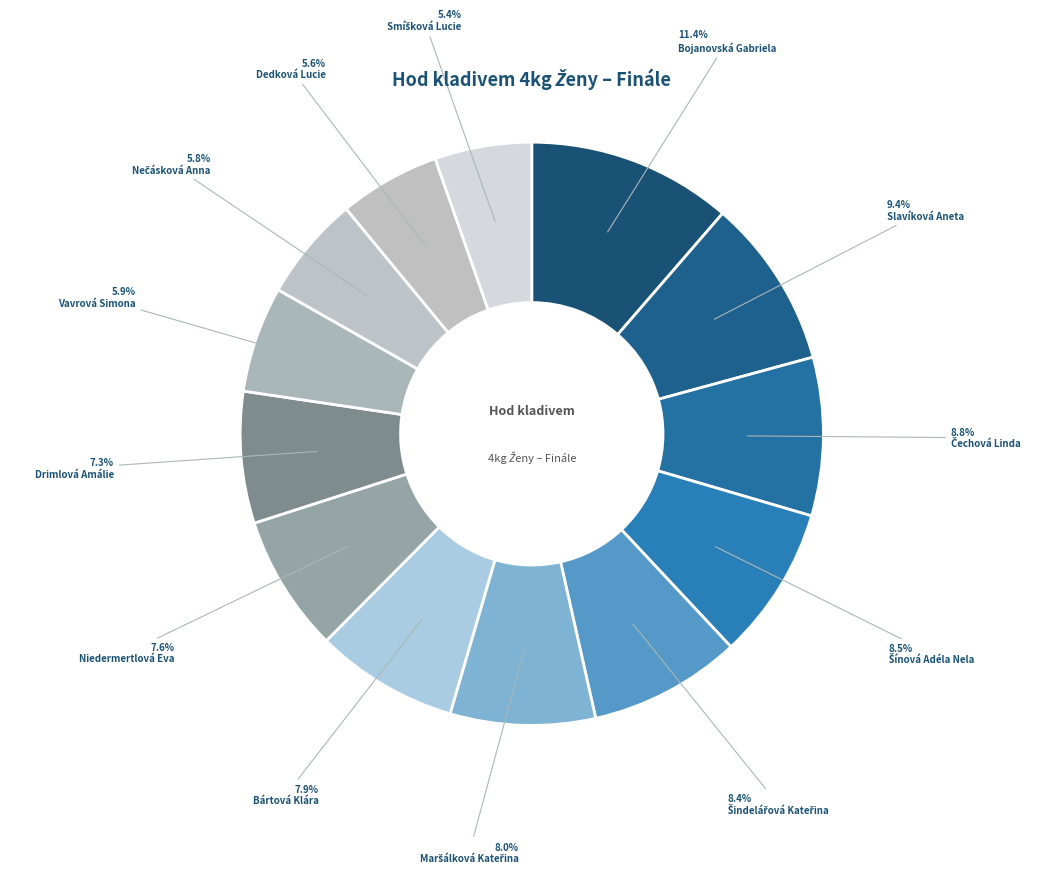

How many segments does this pie chart have?

13